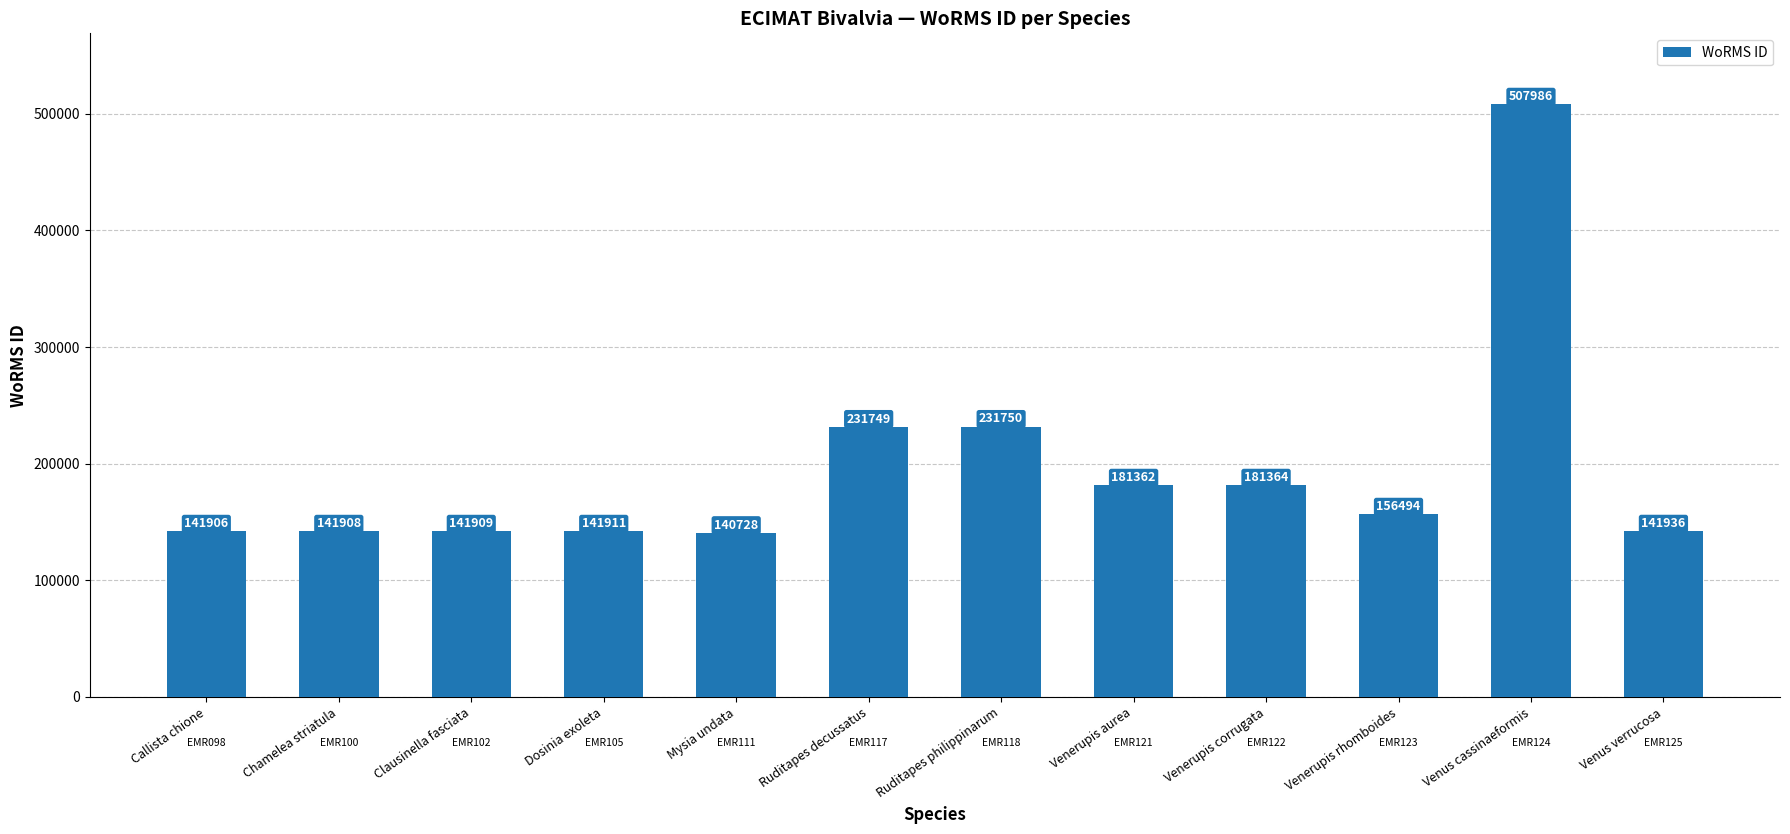

Reading right to left, list all the values displayed in this chart.

141936	507986	156494	181364	181362	231750	231749	140728	141911	141909	141908	141906